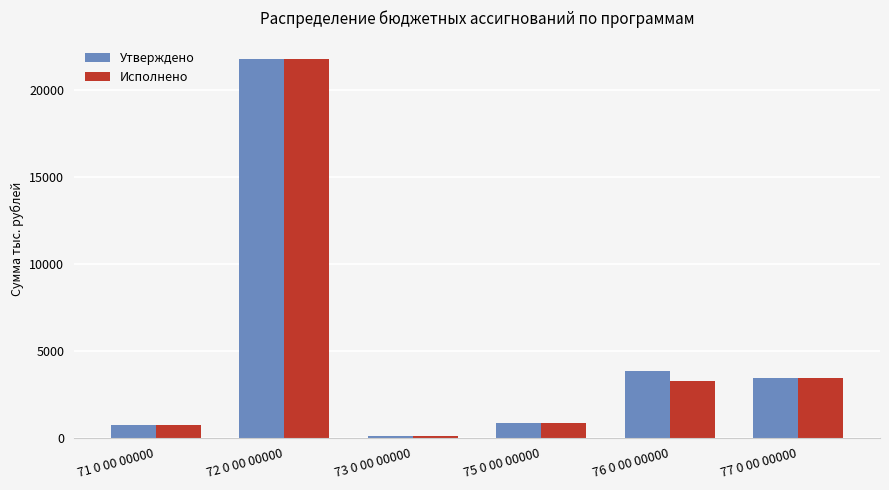

At which category is the sum across all series the highest?

72 0 00 00000